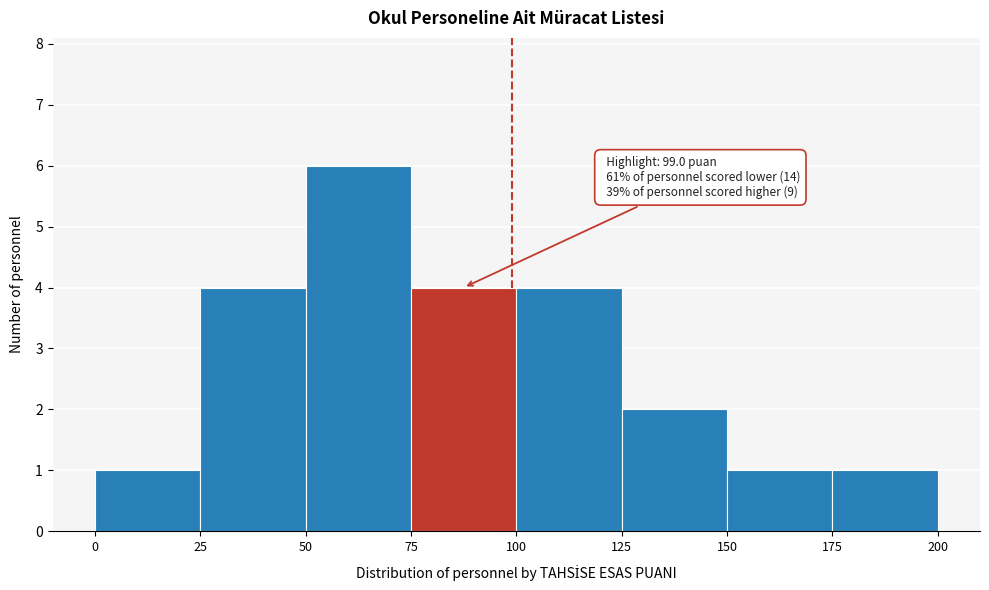

Which range on the x-axis has the tallest bar?

50 to 75